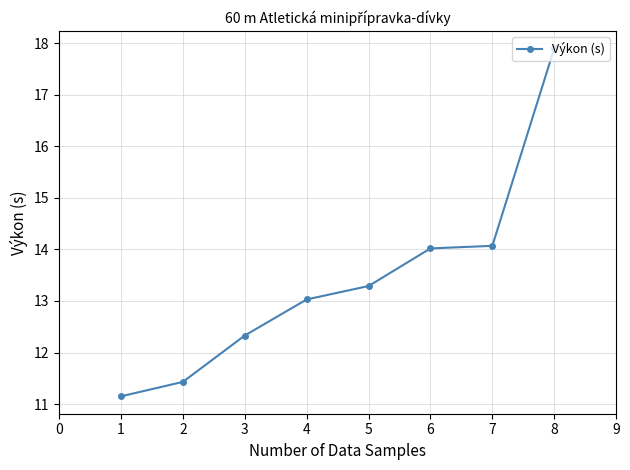

Does the chart have visible grid lines?

Yes